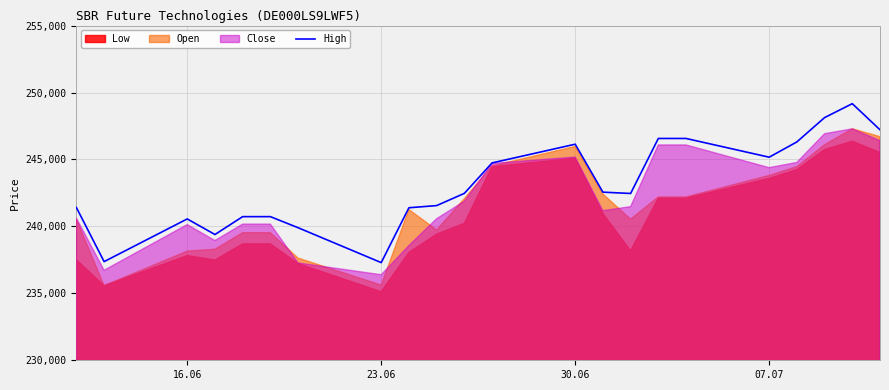

The value of High at 07.07 is 245168. True or false?

True